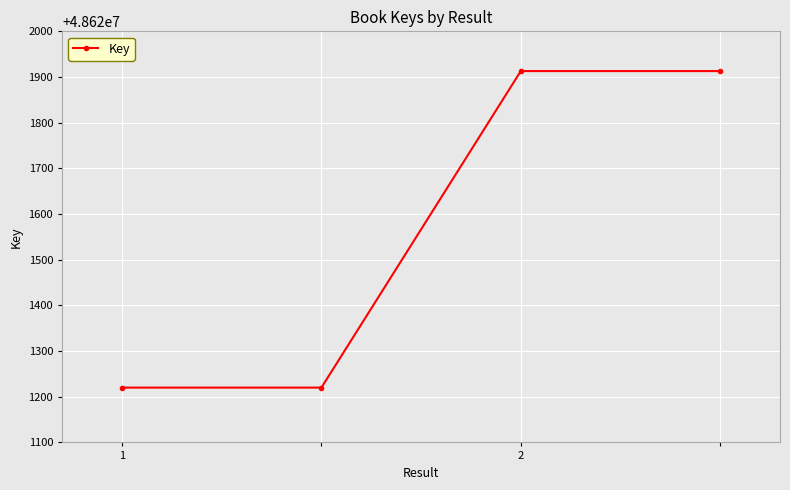

True or false: there are more than 1 points higher than both neighbors.

False